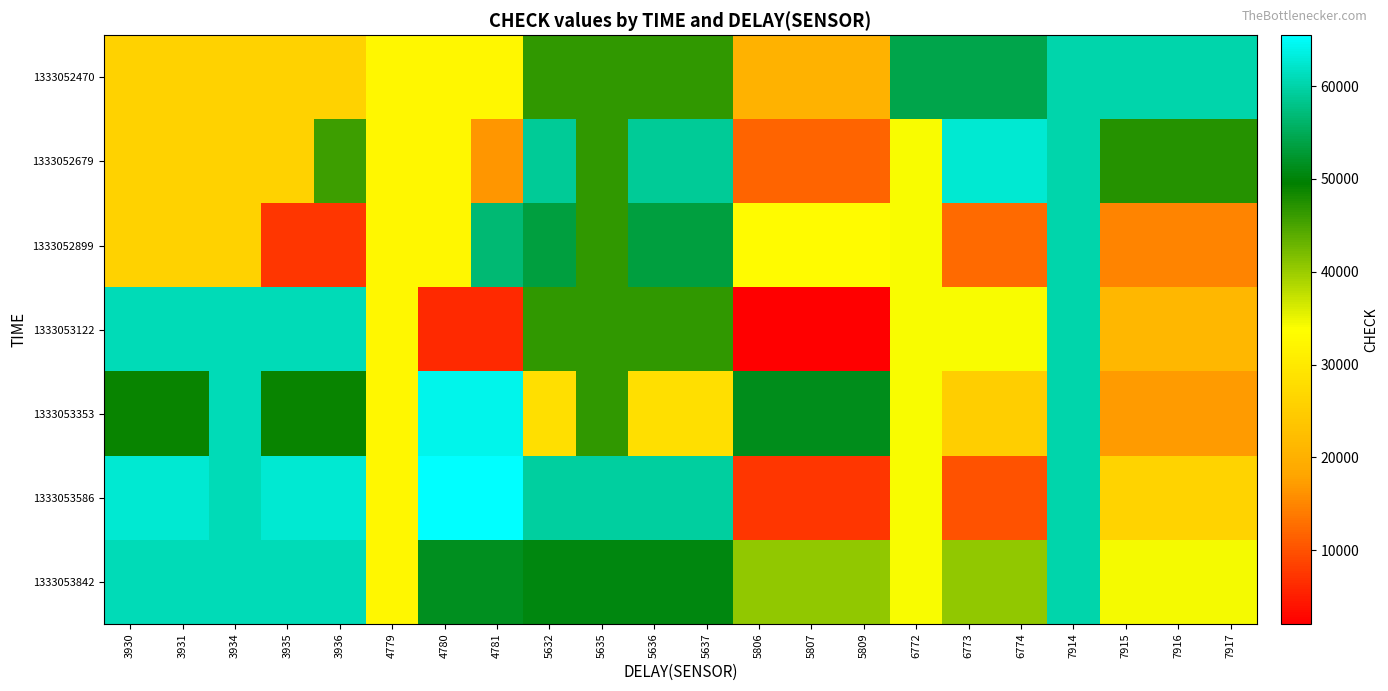

Between 3935 and 4781, which series saw the biggest shift?

1333053122